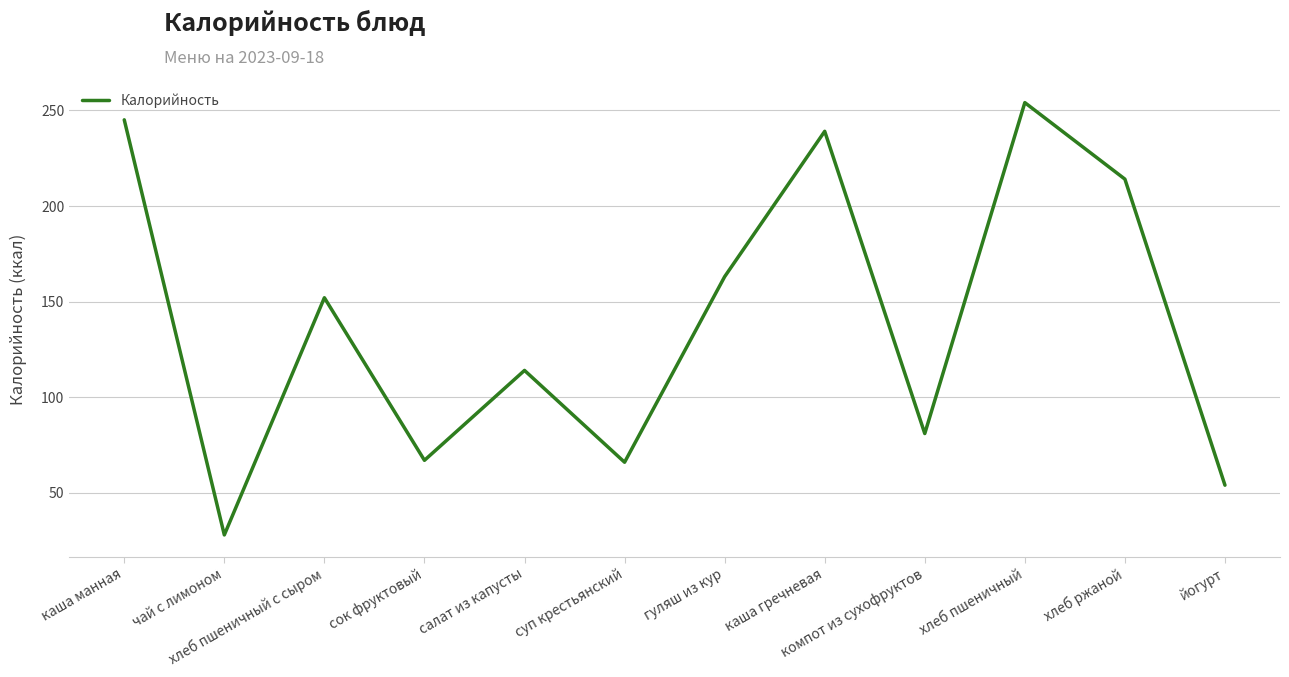

Approximately how many times larger is the value at сок фруктовый compared to йогурт?

1.2